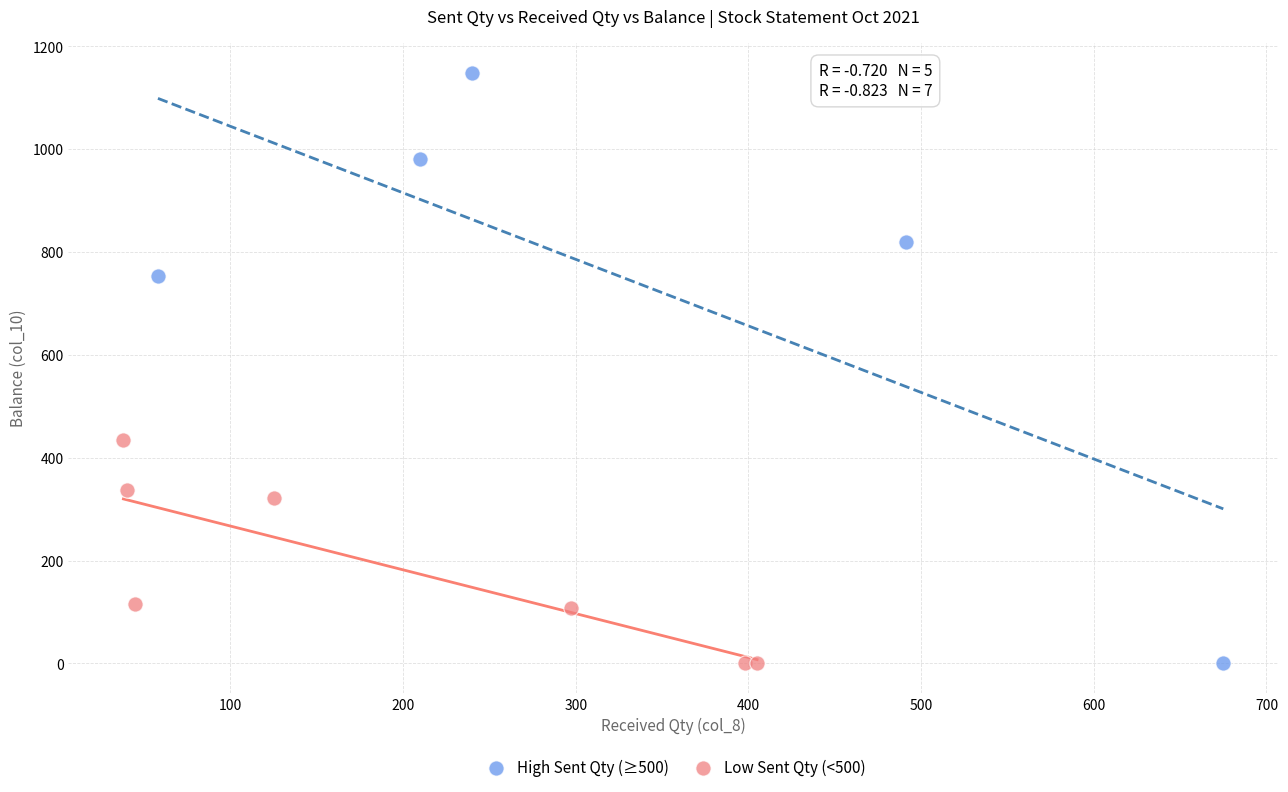

Which series has the widest spread of Y values?

High Sent Qty (≥500)